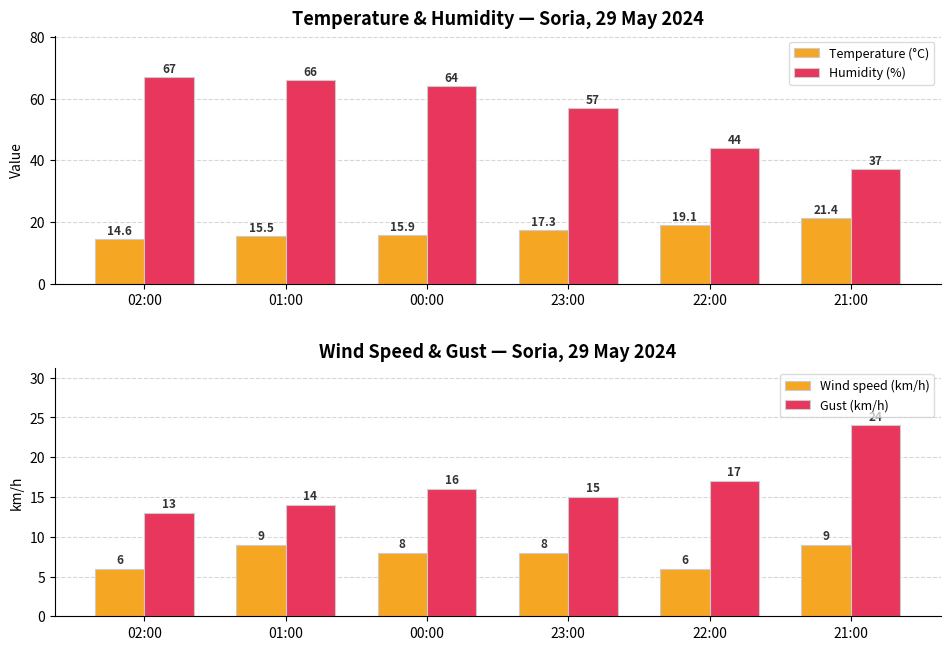

Which label corresponds to the smallest value in the chart?

02:00